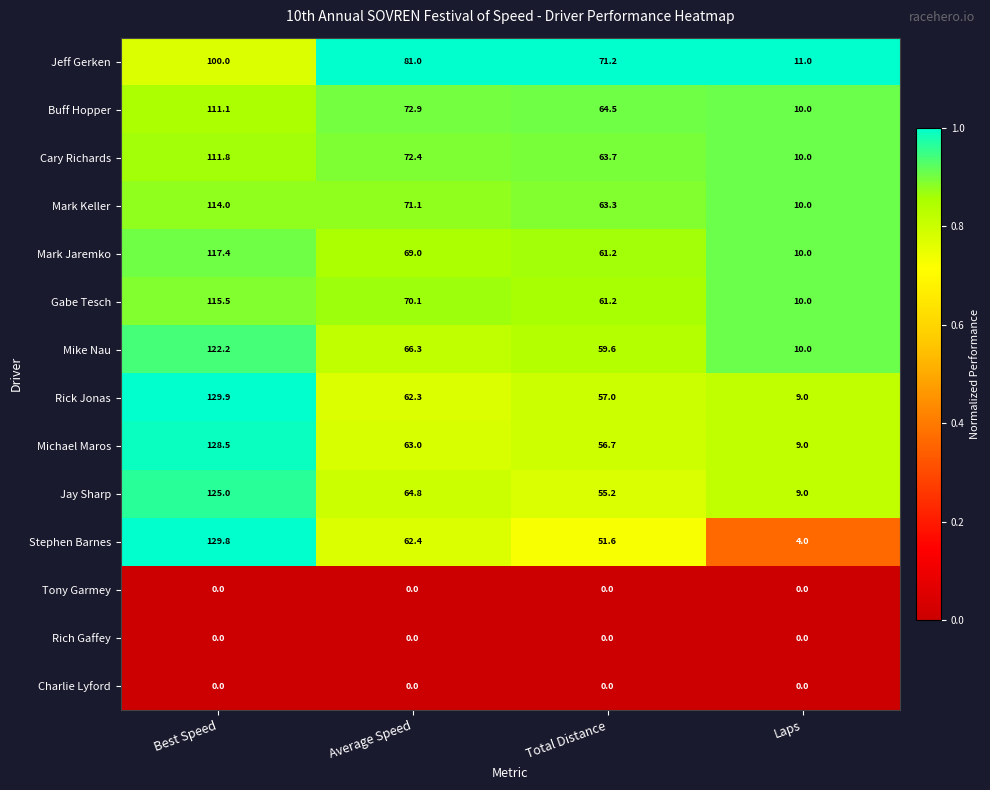

At which category does the chart reach its peak across all series?

Best Speed